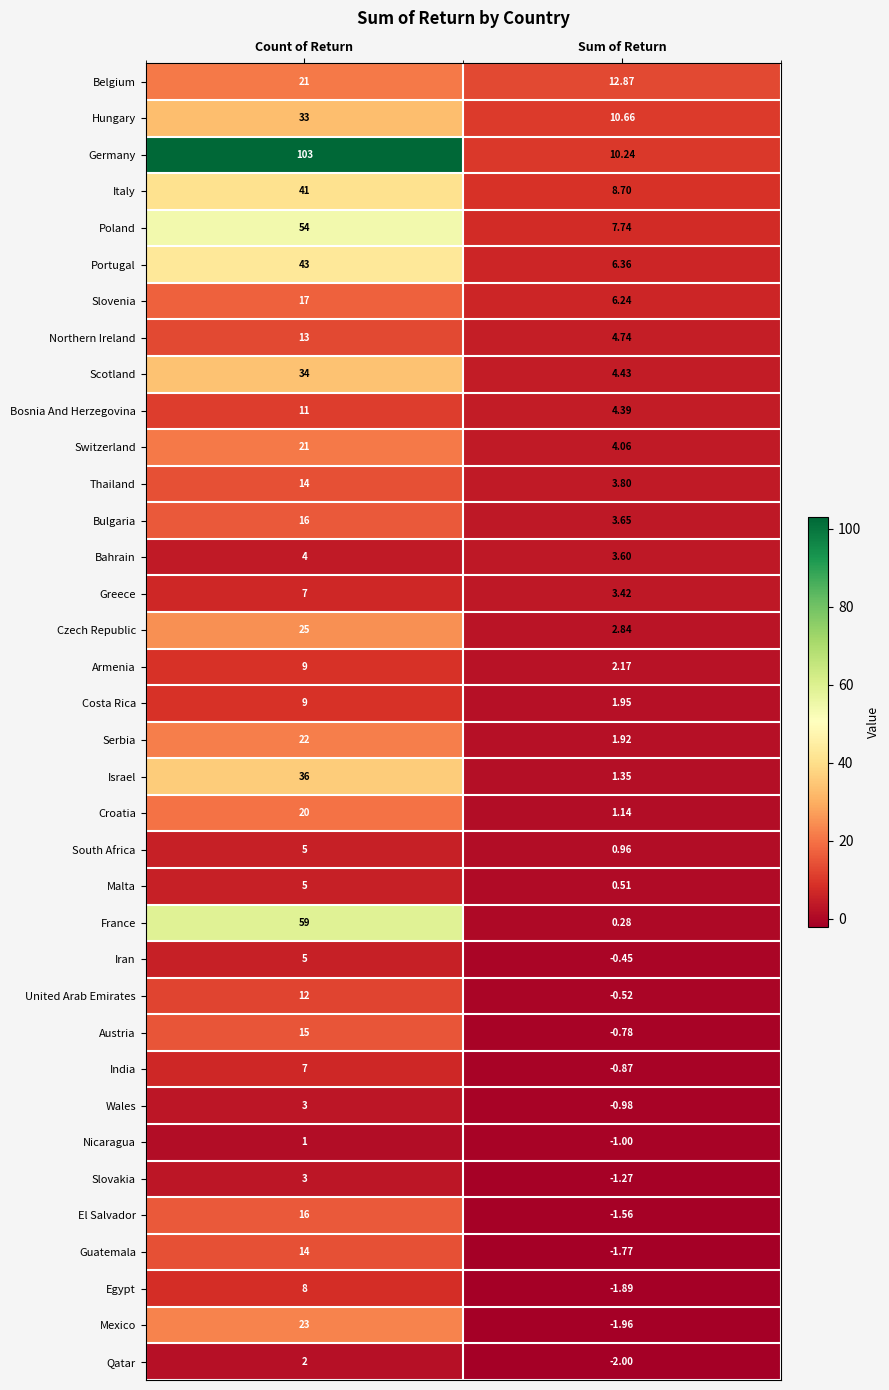

Which category has the highest value in the Bulgaria series?

Count of Return